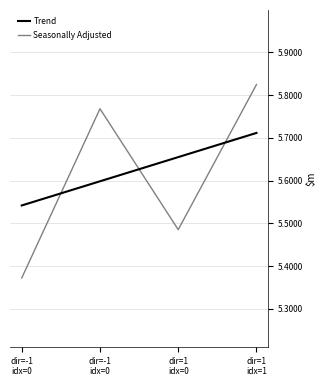

Does the chart have visible grid lines?

Yes